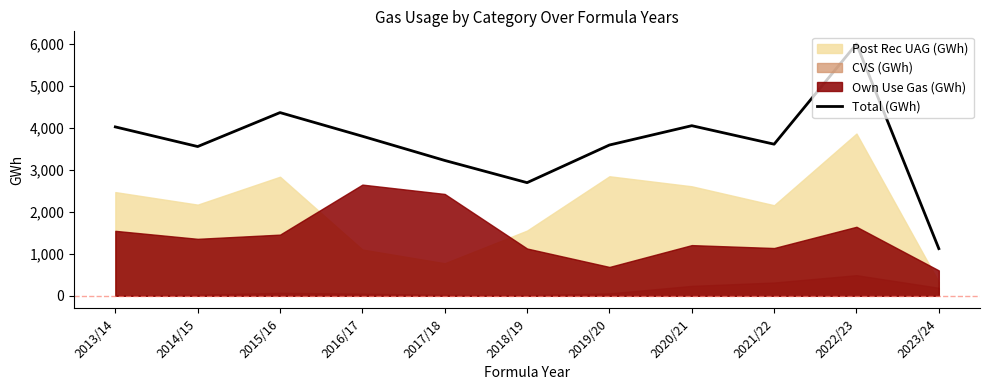

At which label does Total (GWh) reach its peak?

2022/23